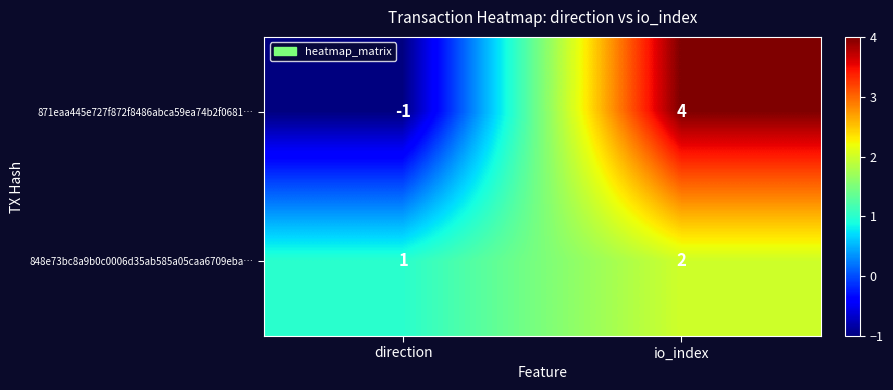

Between direction and io_index, which series saw the biggest shift?

871eaa445e727f872f8486abca59ea74b2f0681…